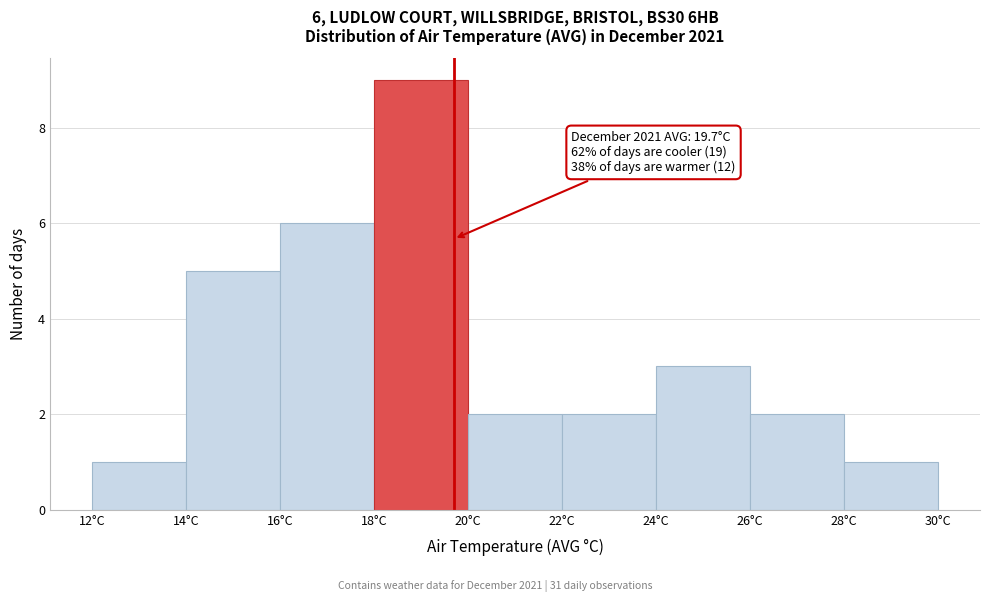

Which range on the x-axis has the tallest bar?

18 to 20